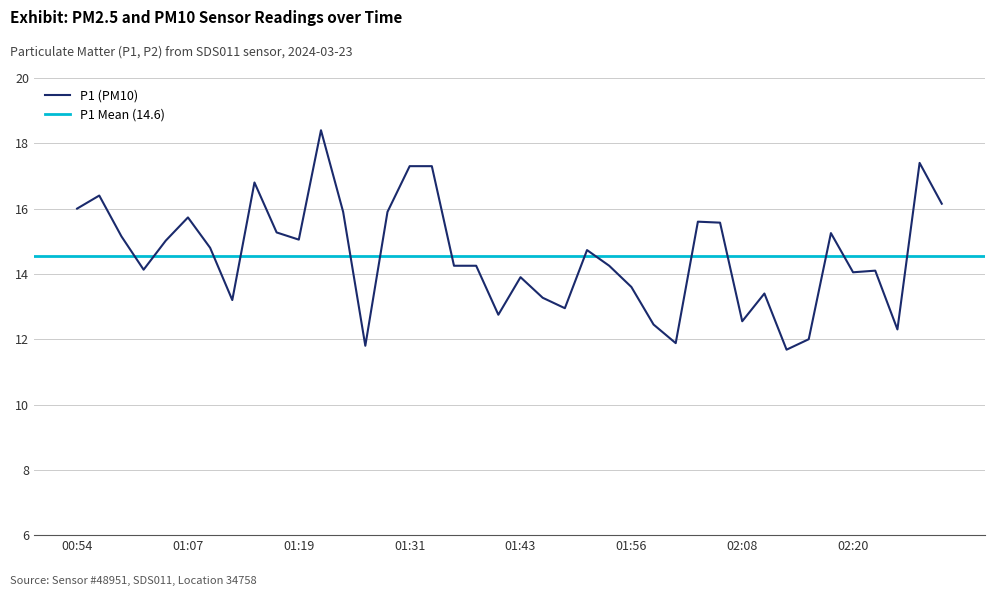

List the labels in order of value, smallest first.

02:13, 01:26, 02:01, 02:15, 02:25, 01:58, 02:08, 01:41, 01:48, 01:11, 01:46, 02:10, 01:56, 01:43, 02:20, 02:23, 01:02, 01:36, 01:38, 01:53, 01:51, 01:09, 01:04, 01:19, 00:59, 02:18, 01:16, 02:05, 02:03, 01:07, 01:24, 01:29, 00:54, 02:30, 00:57, 01:14, 01:31, 01:34, 02:28, 01:21